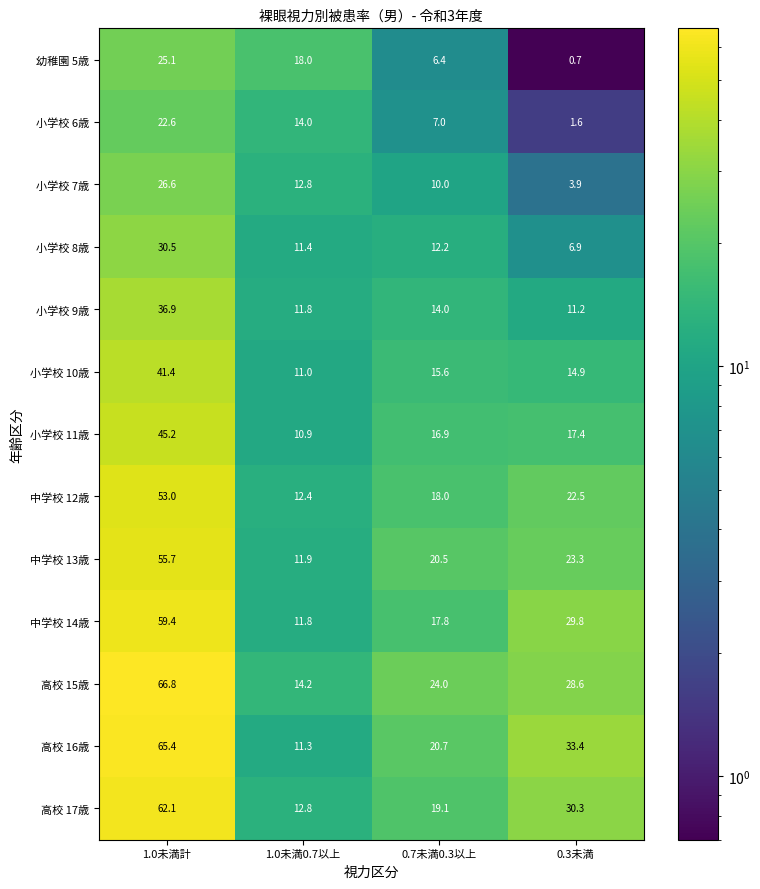

How many distinct data groups are displayed?

13